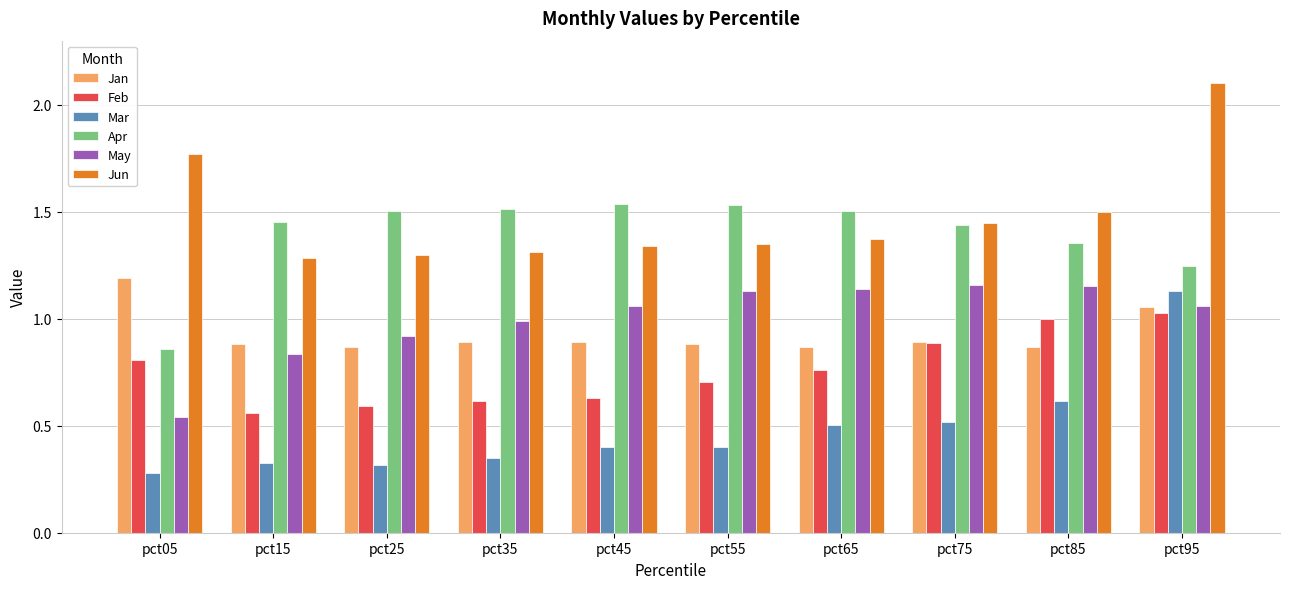

Where is Apr nearest to the value 1?

pct05